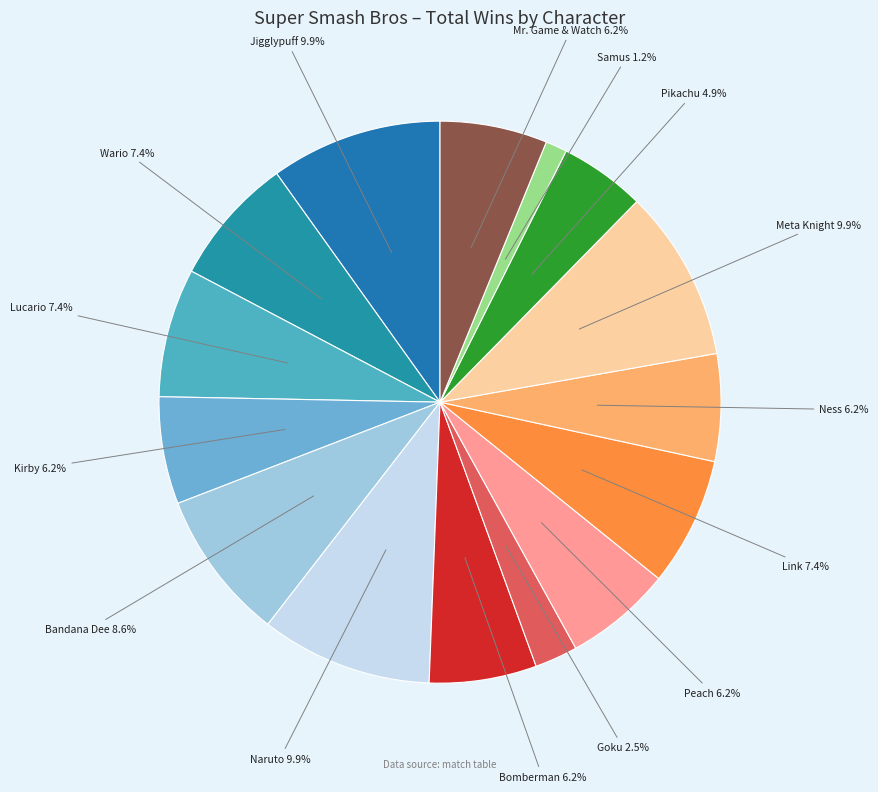

To the nearest percent, what portion does Bomberman represent?

6%